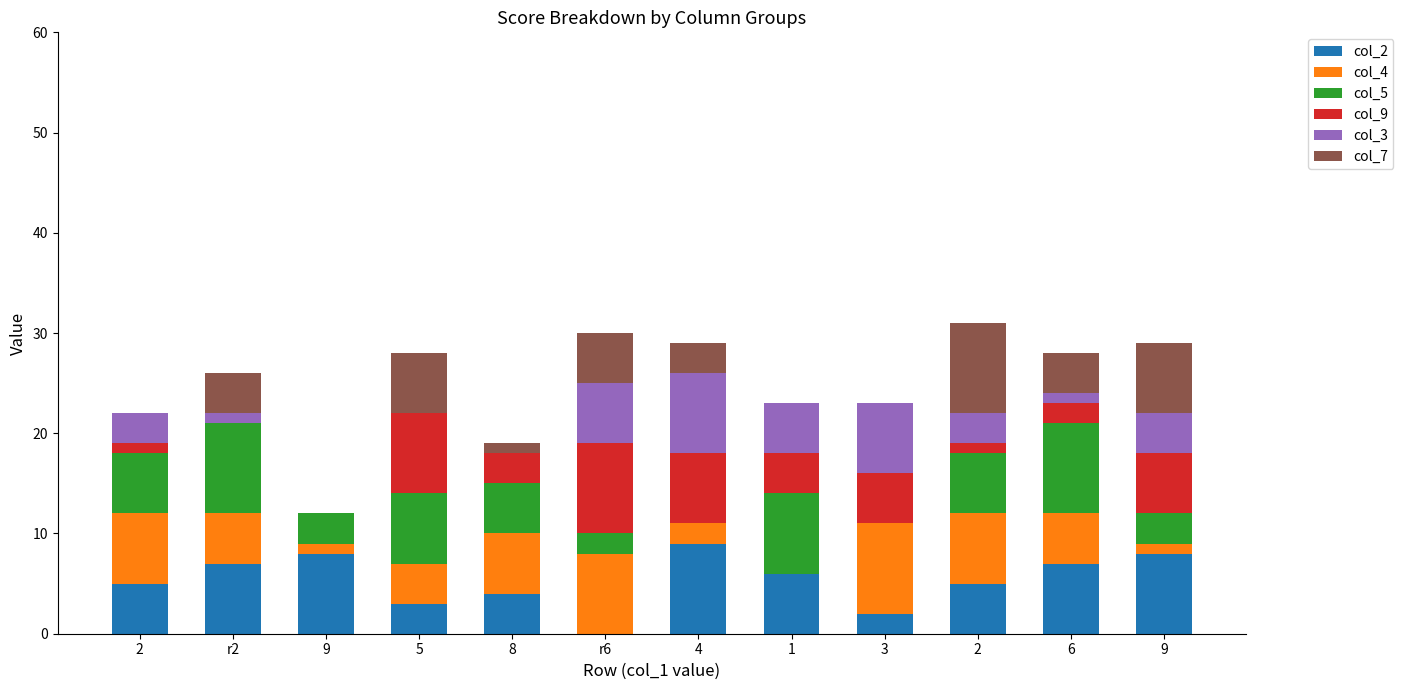

Rank the categories by col_4 value from lowest to highest.

1, 9, 9, 4, 5, r2, 6, 8, 2, 2, r6, 3